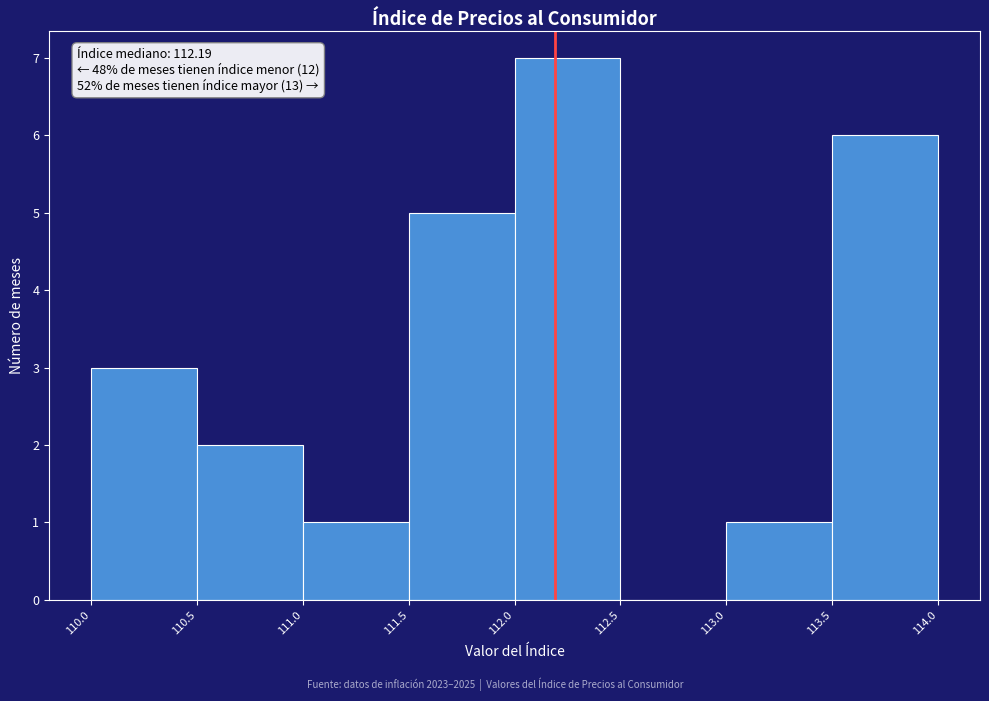

Which range on the x-axis has the tallest bar?

112.0 to 112.5